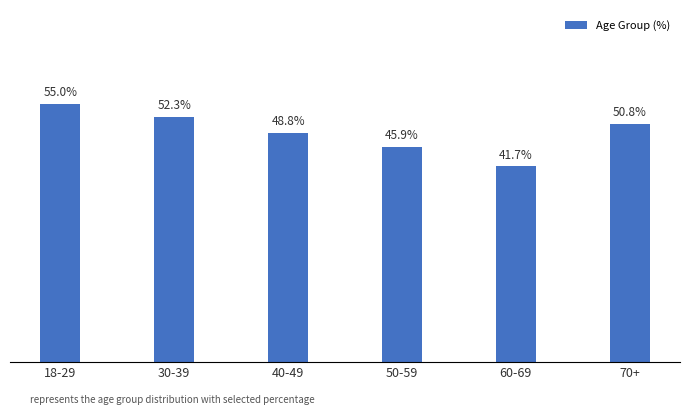

What is the label of the 1st bar from the left?

18-29